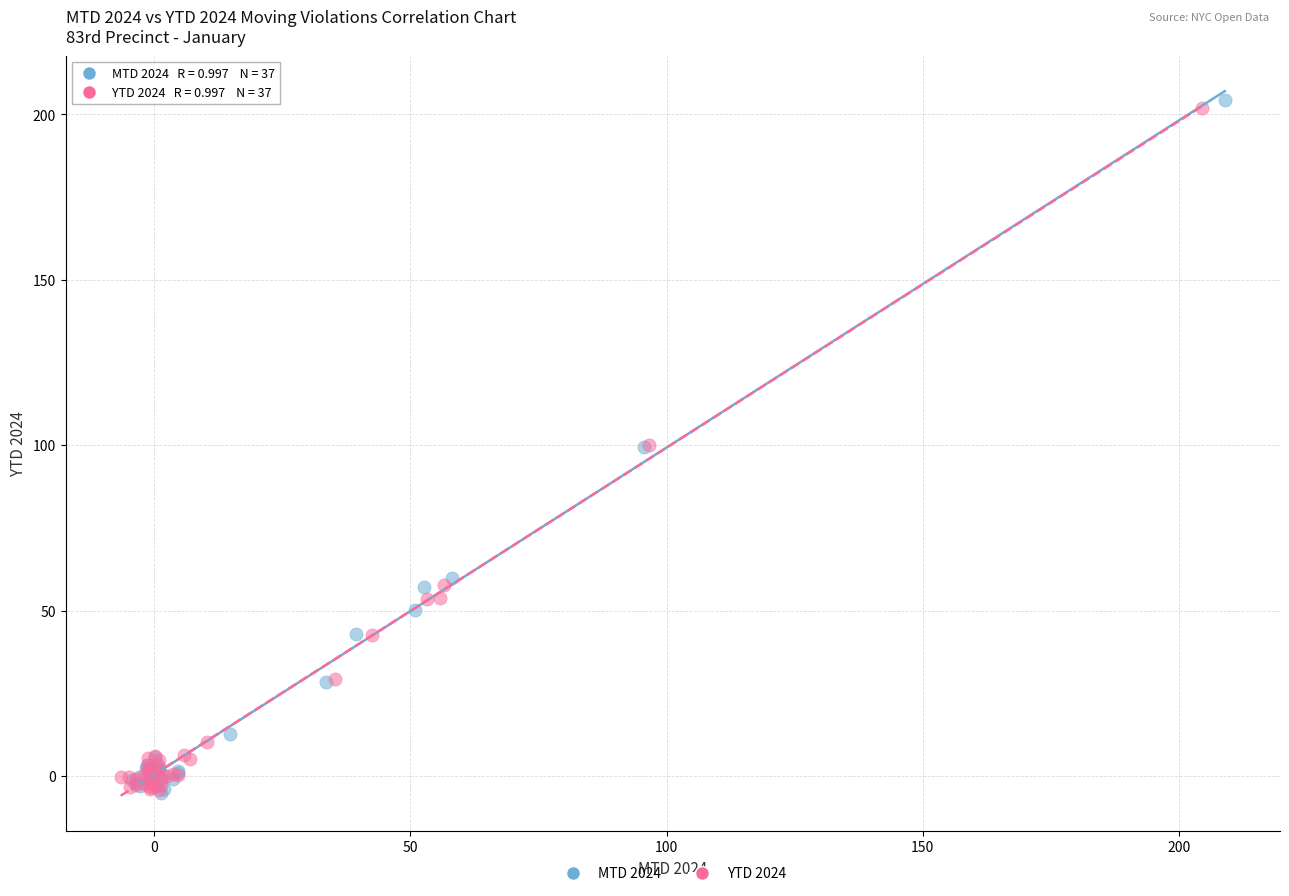

Which series has the largest Y range (max minus min)?

MTD 2024